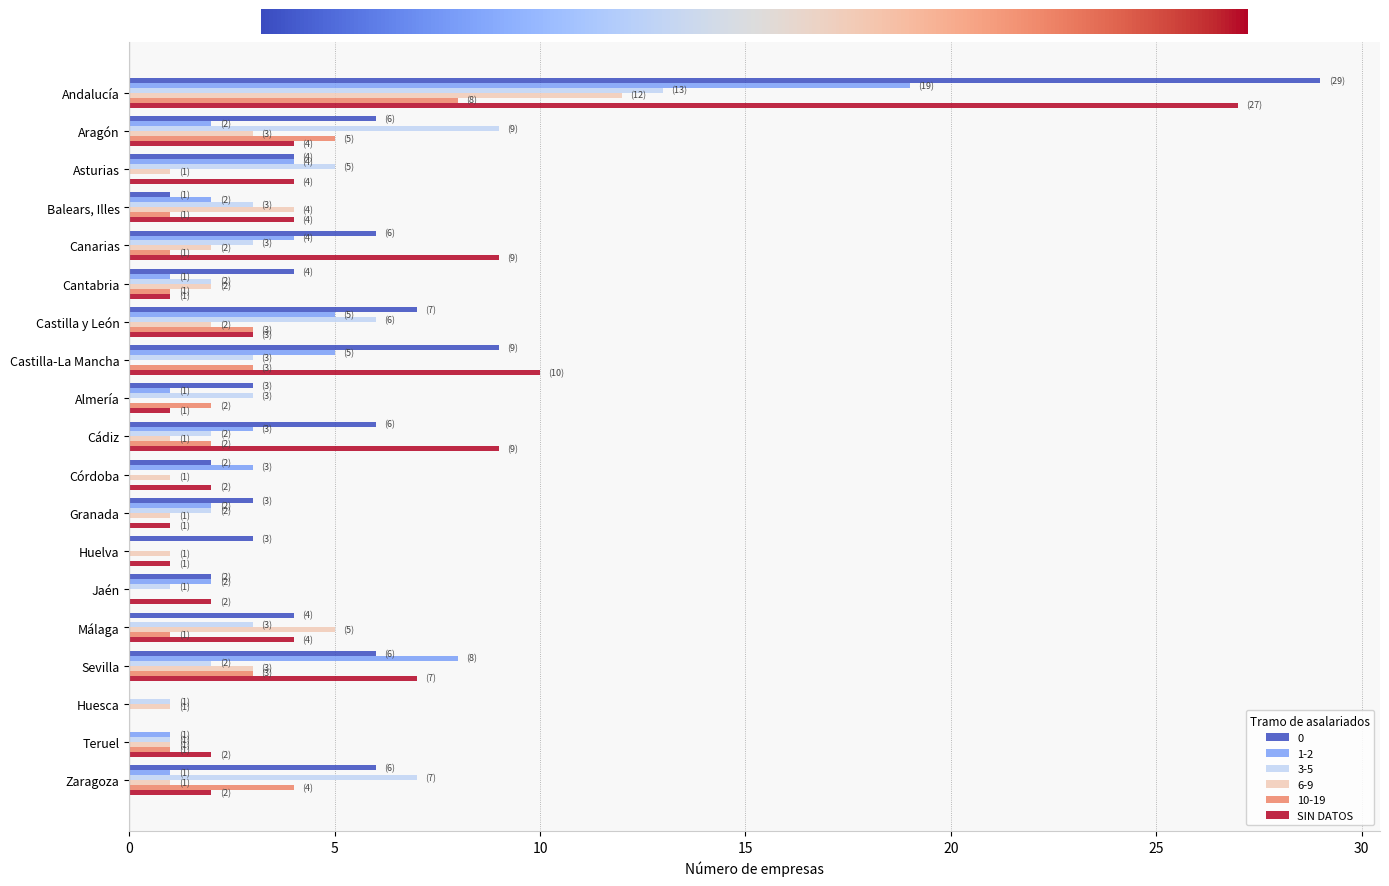

True or false: SIN DATOS has a value of 2 at Cantabria.

False